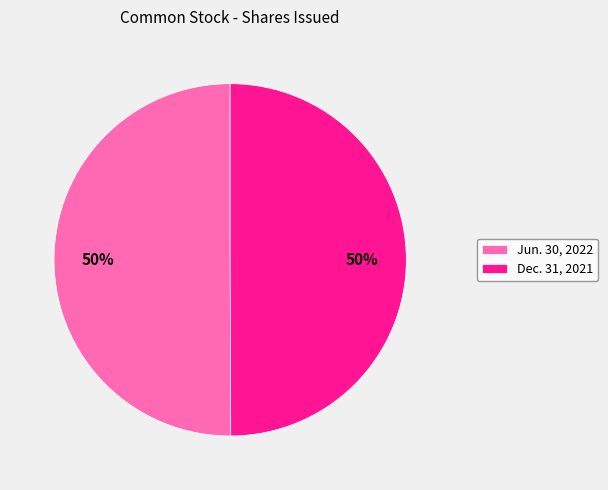

The Dec. 31, 2021 slice represents 50% of the pie. True or false?

True